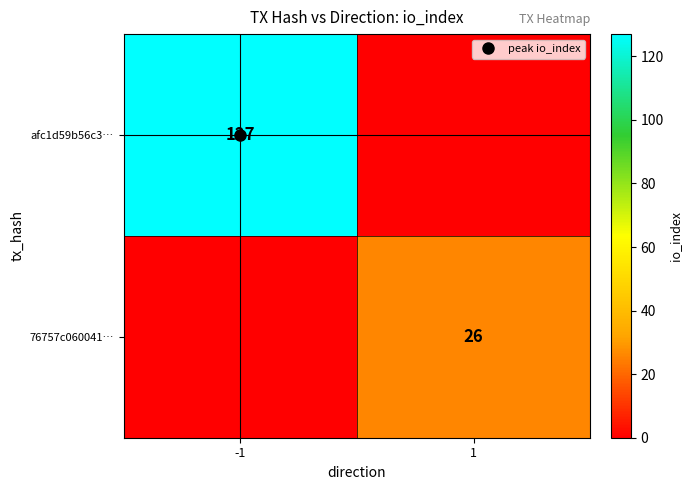

What is the difference between the maximum and minimum values in the 76757c060041… series?

26